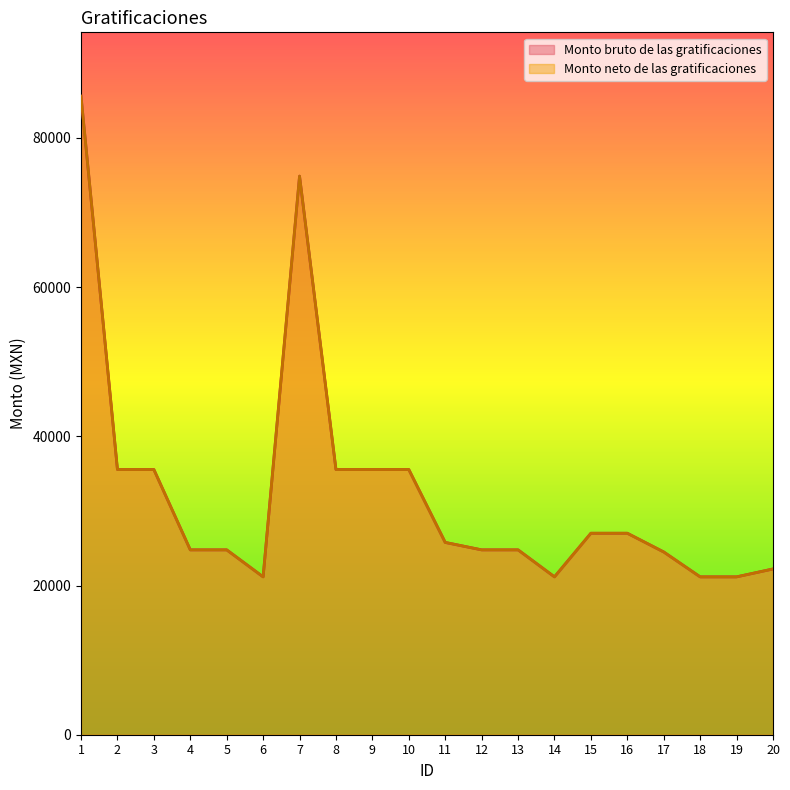

What is the average value of the Monto neto de las gratificaciones series?

32428.2